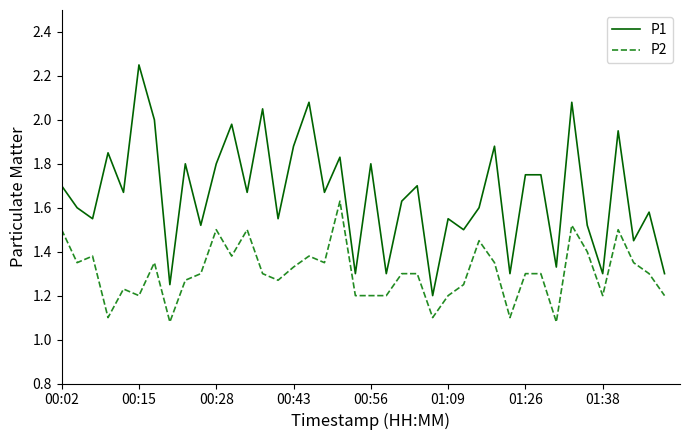

How many lines are shown in the chart?

2